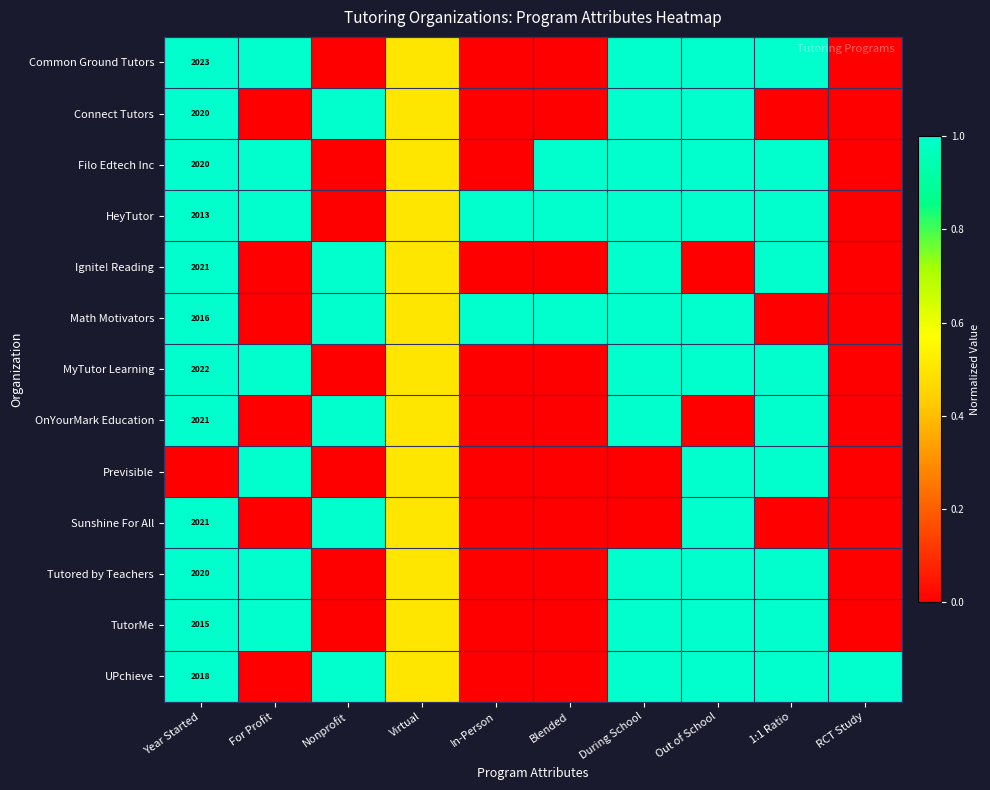

Is it true that Math Motivators equals 1.0 at During School?

True